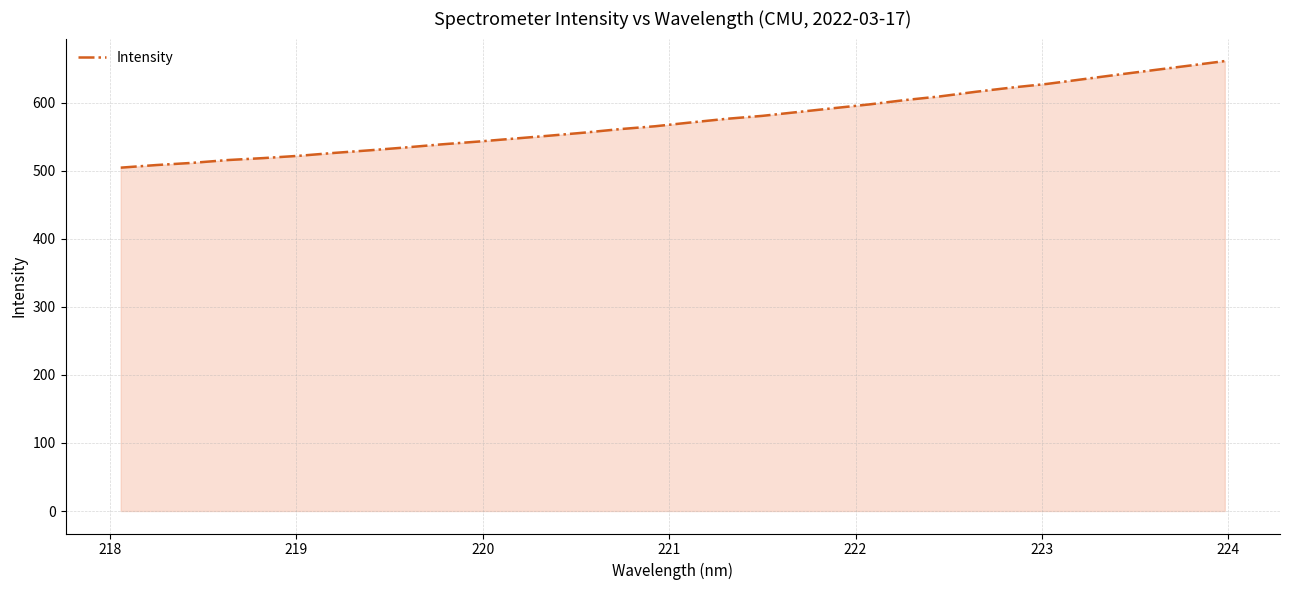

What is the maximum value shown in the chart?

661.3